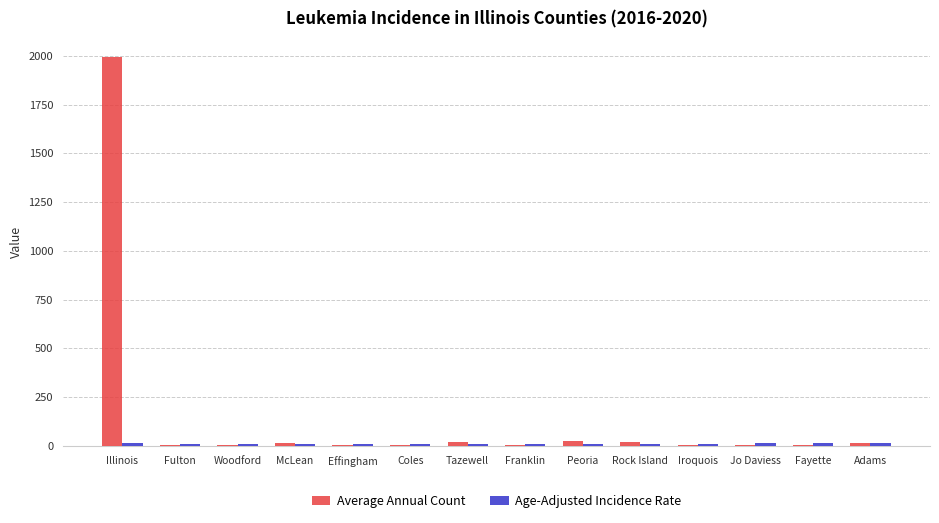

At which category is the sum across all series the highest?

Illinois